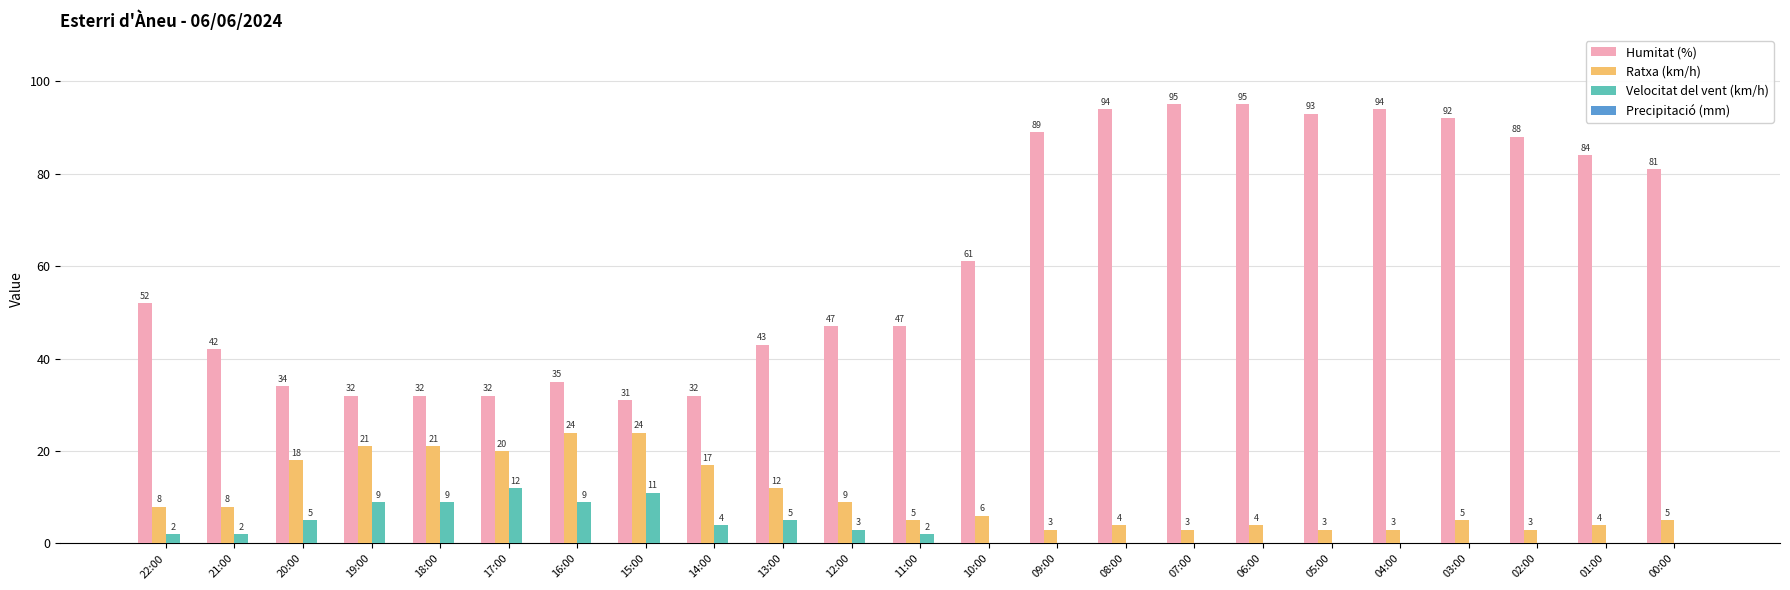

Which series has the largest total across all categories?

Humitat (%)